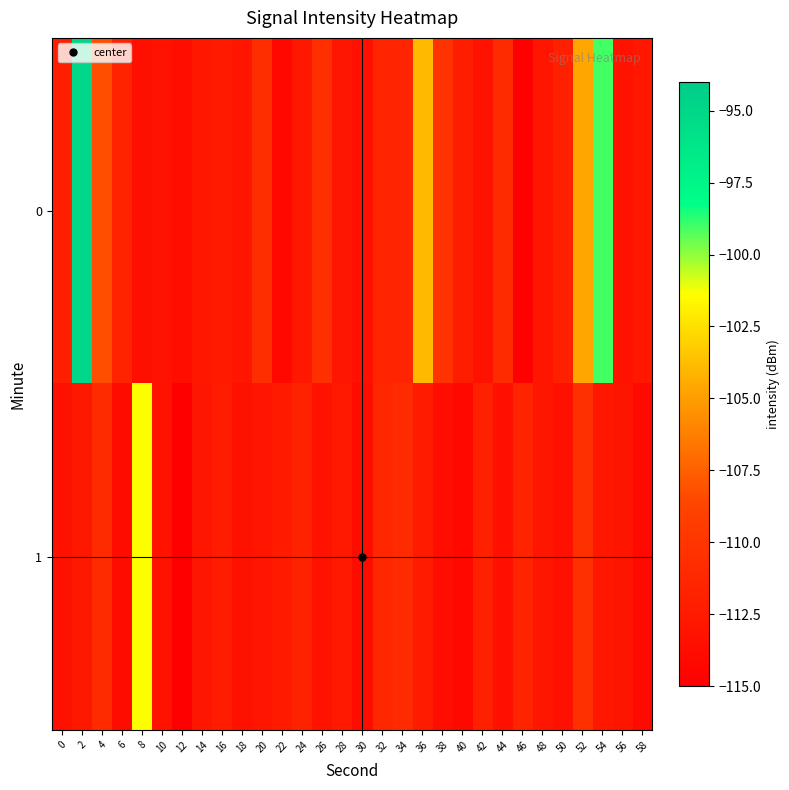

List the series in order of their overall mean, lowest first.

1, 0